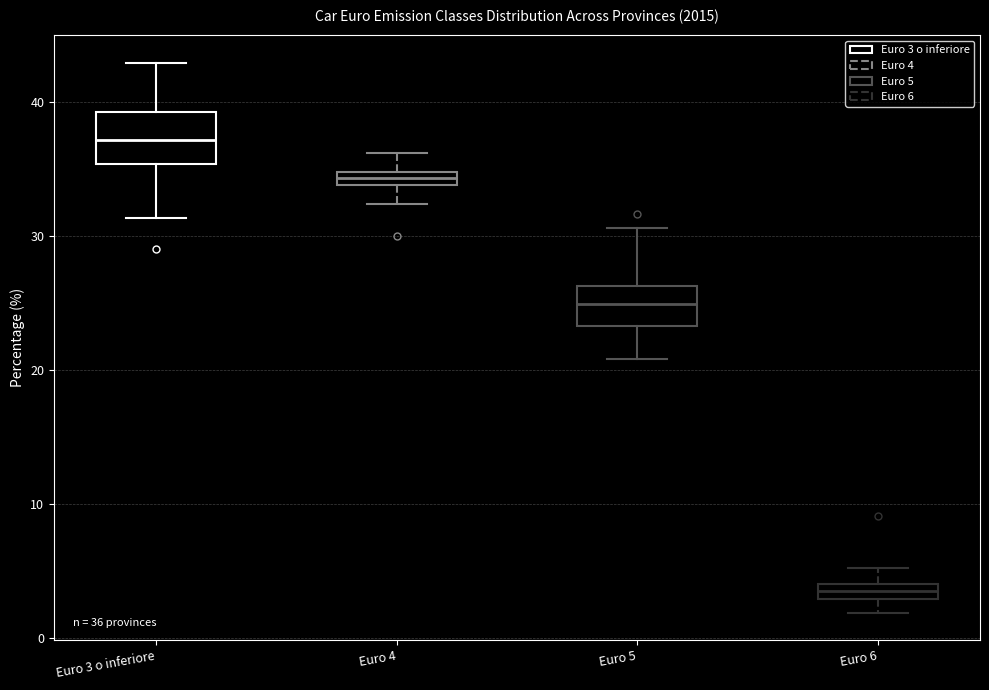

Which box's median line is the lowest?

Euro 6